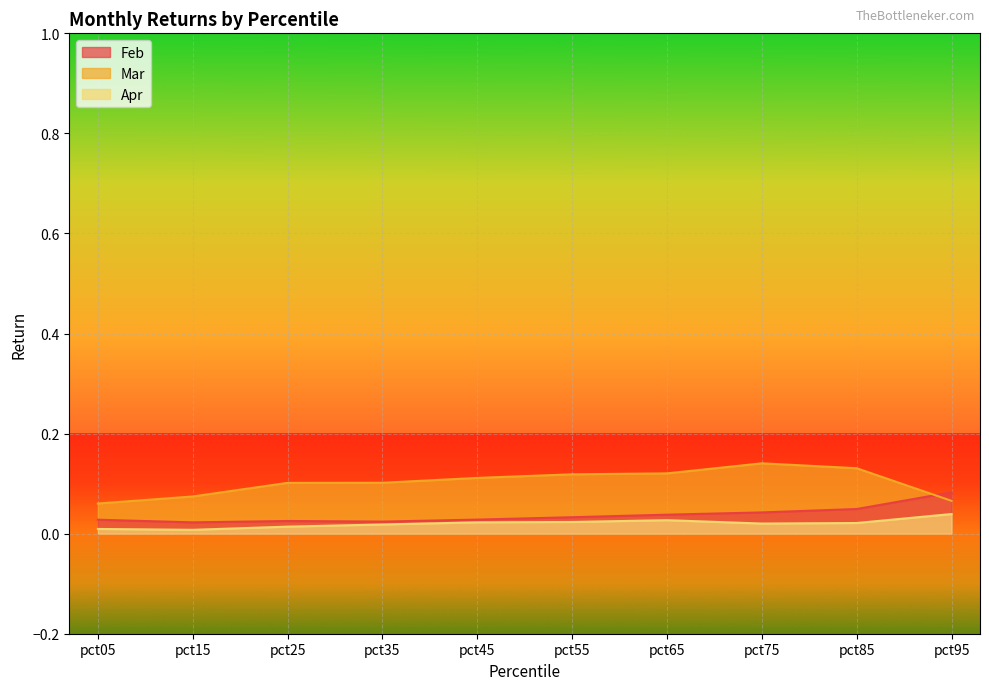

Where is the first local minimum for Feb?

pct15